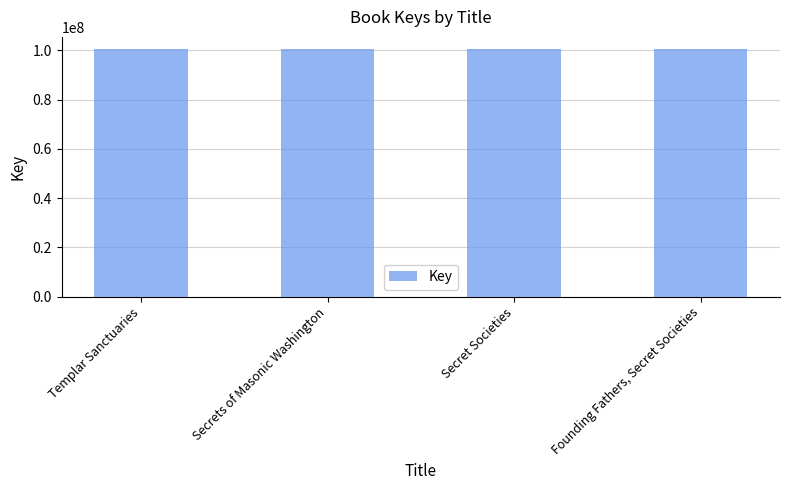

What is the difference between the second highest and minimum values?

1810